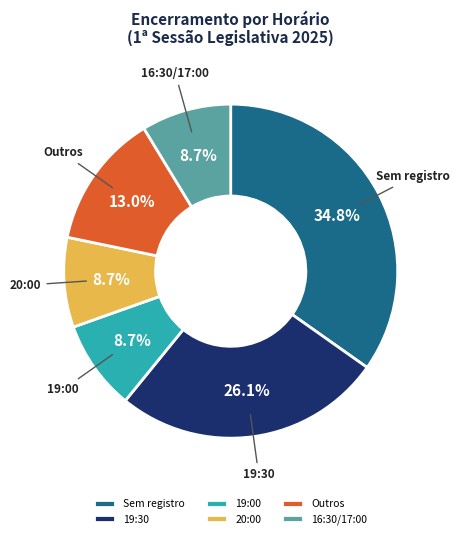

The 20:00 slice represents 32% of the pie. True or false?

False